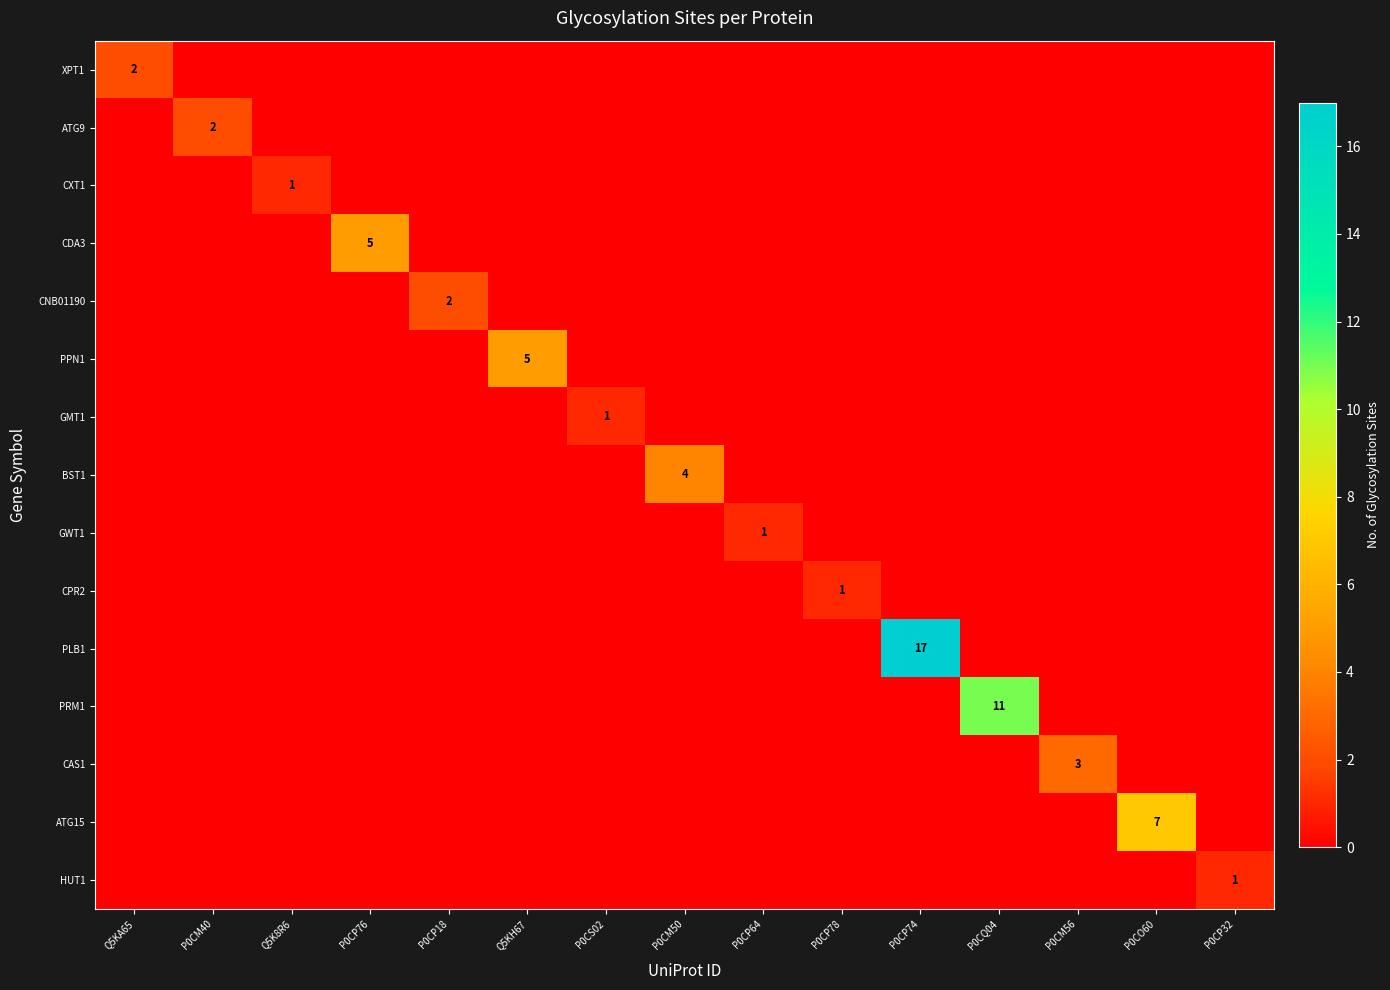

The GWT1 series shows 1 at P0CP64. True or false?

True